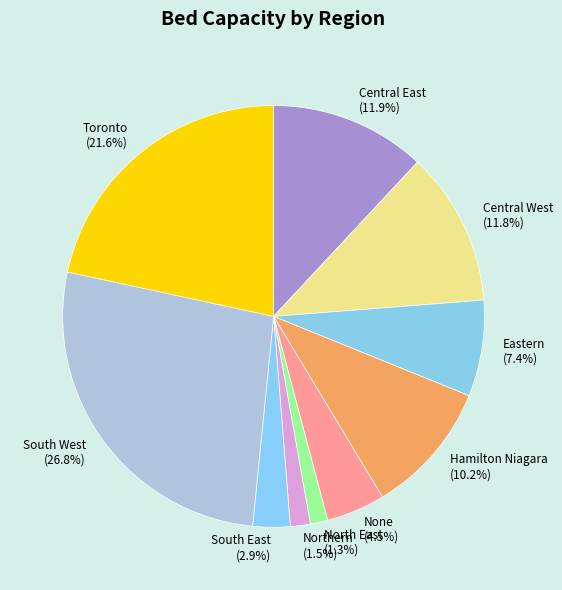

To the nearest percent, what is the average slice percentage?

10%